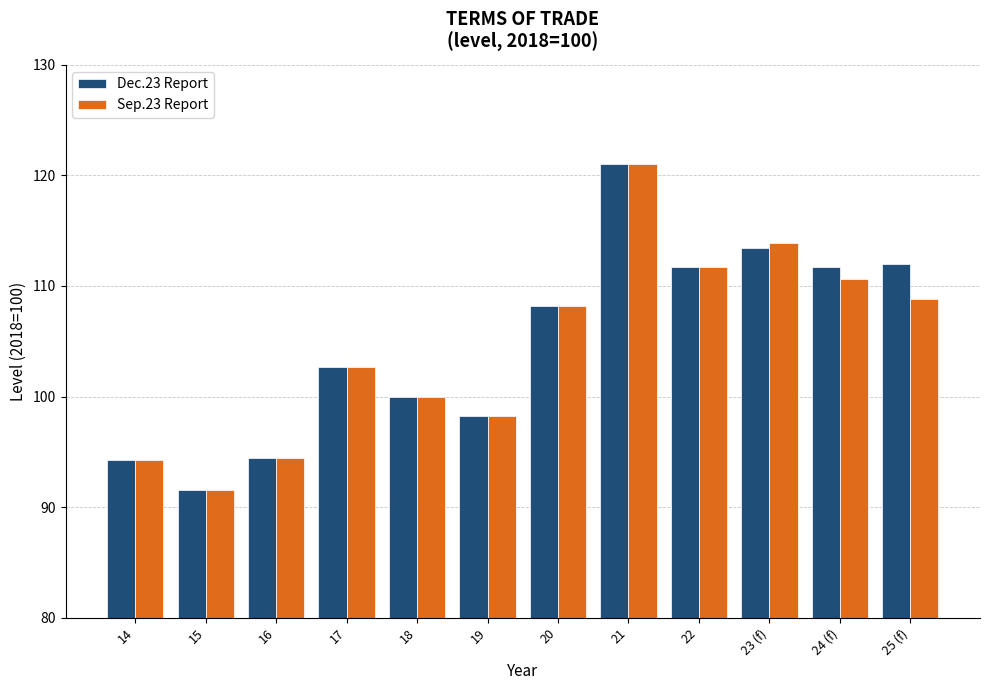

What is the label of the 4th bar from the left?

17